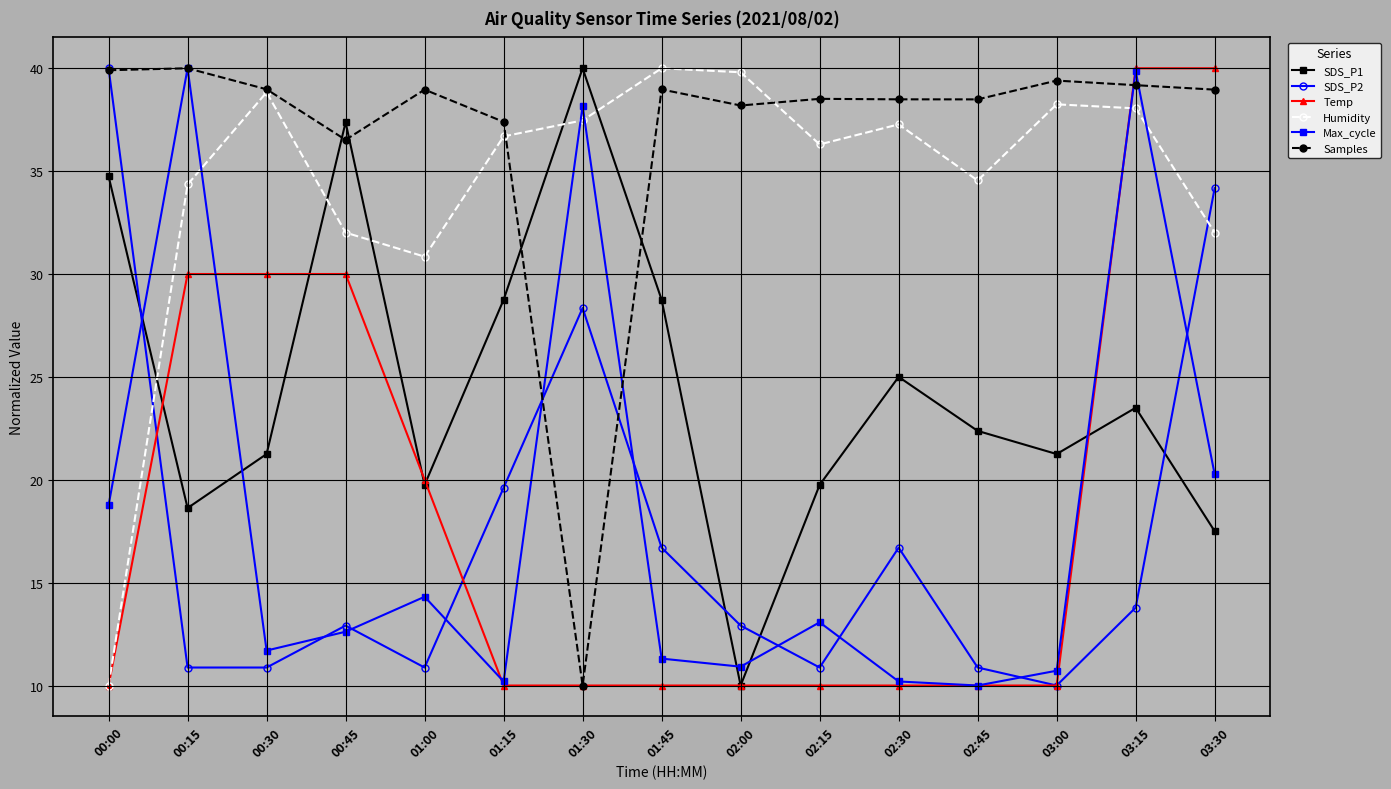

At which label does SDS_P1 reach its peak?

01:30